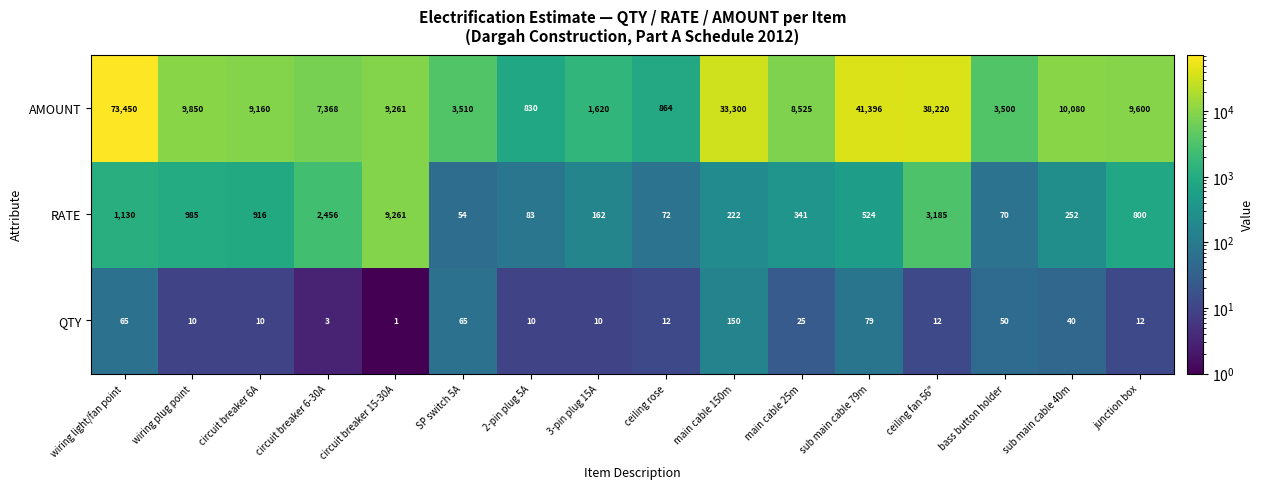

Rank the series by their maximum value, from lowest to highest.

QTY, RATE, AMOUNT